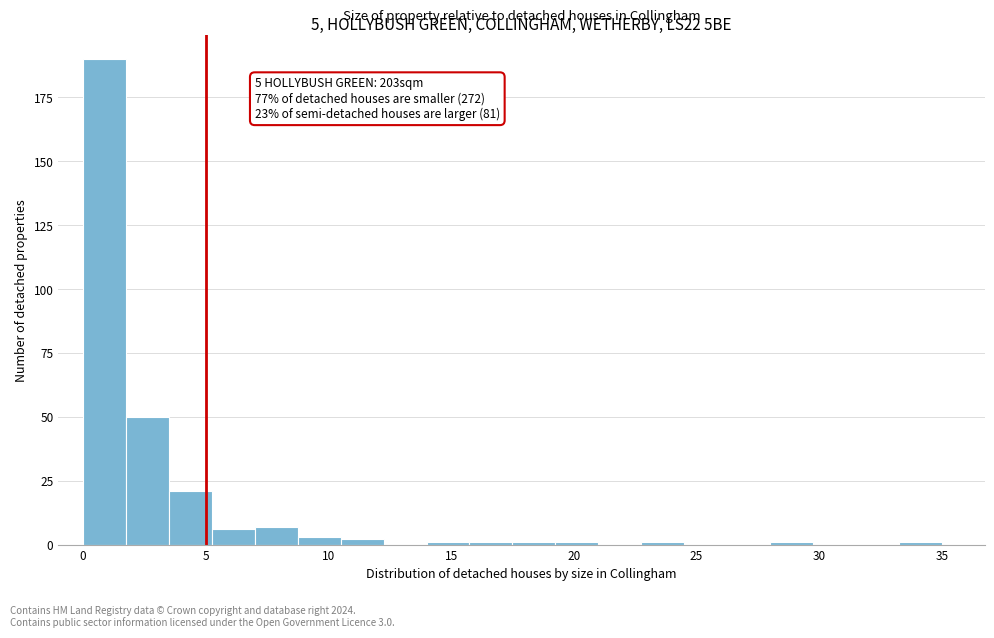

Around what value on the x-axis is the tallest bar? Give the approximate position of its centre, as read against the axis.

1.0